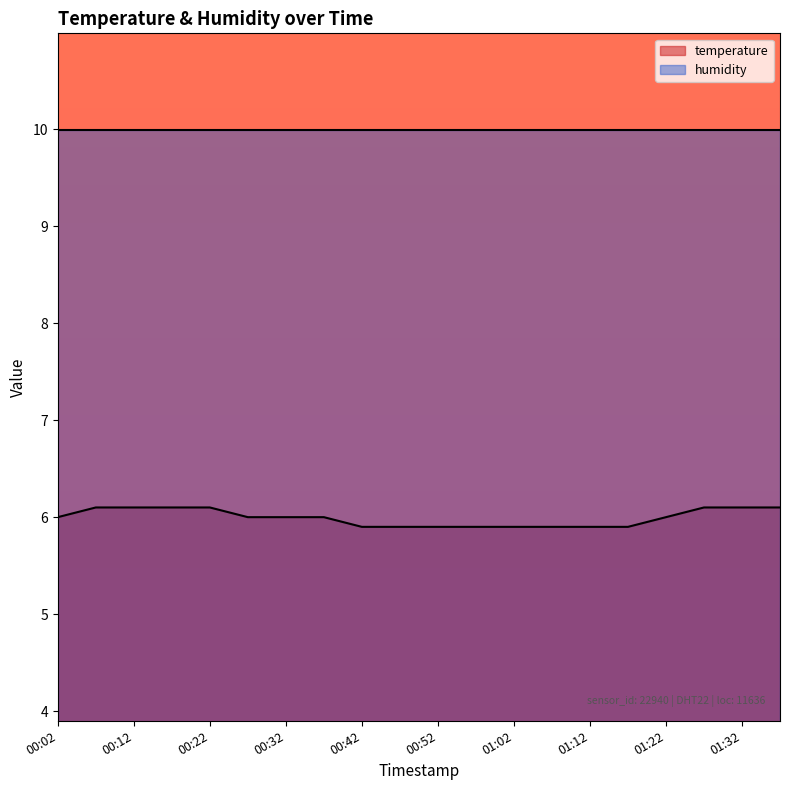

What is the difference between the second highest and minimum values?

0.2